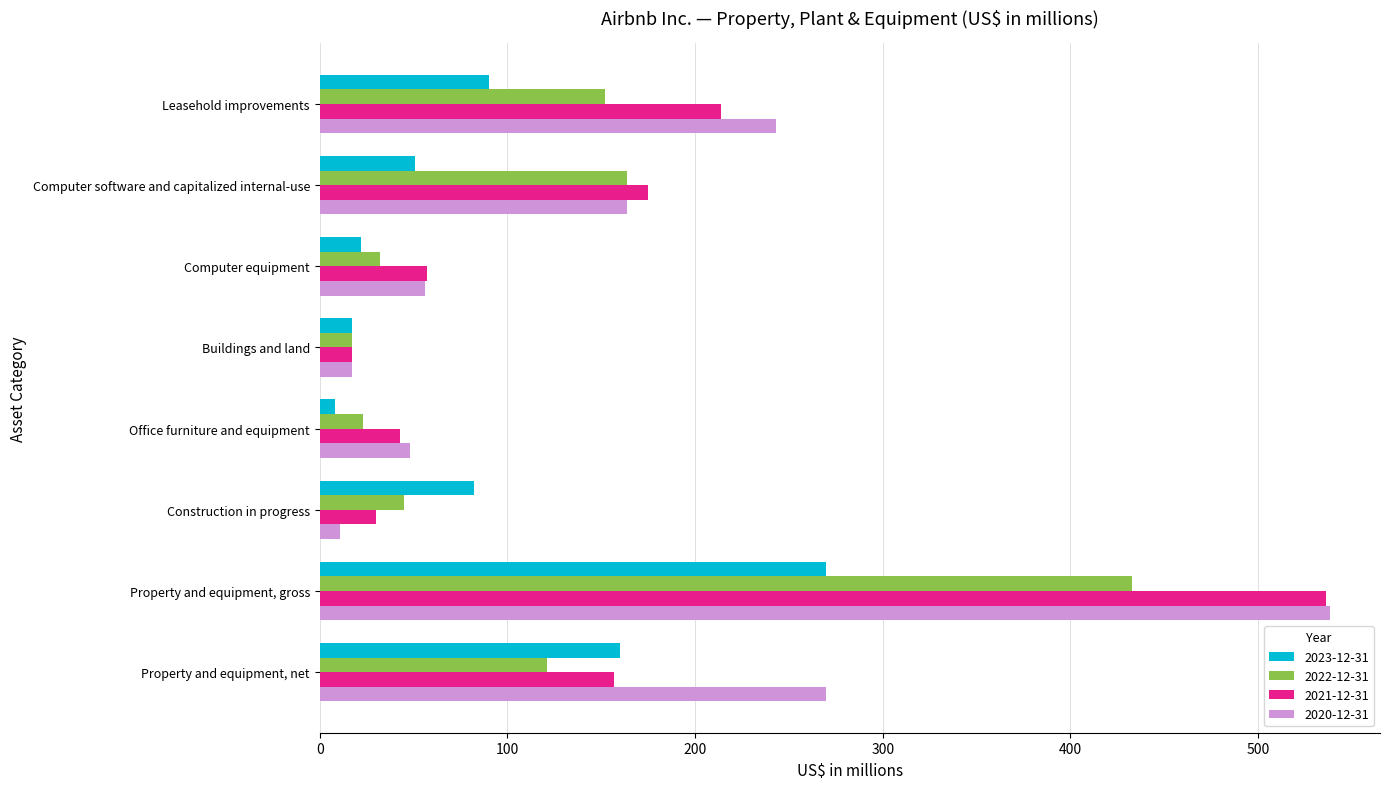

What is the minimum value for 2021-12-31?

17